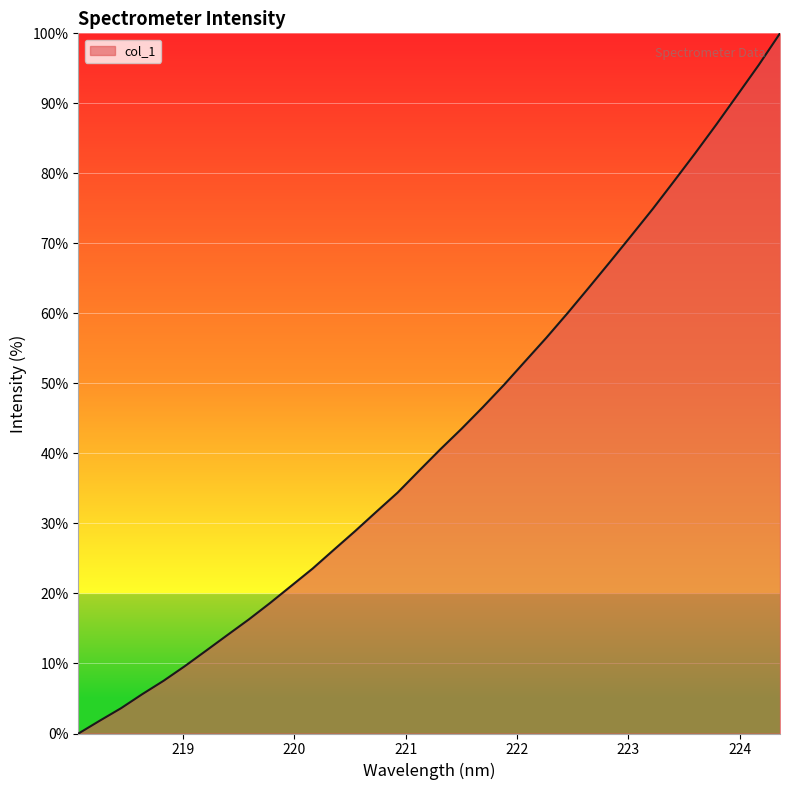

True or false: the data has more than 2 interior local peaks.

False